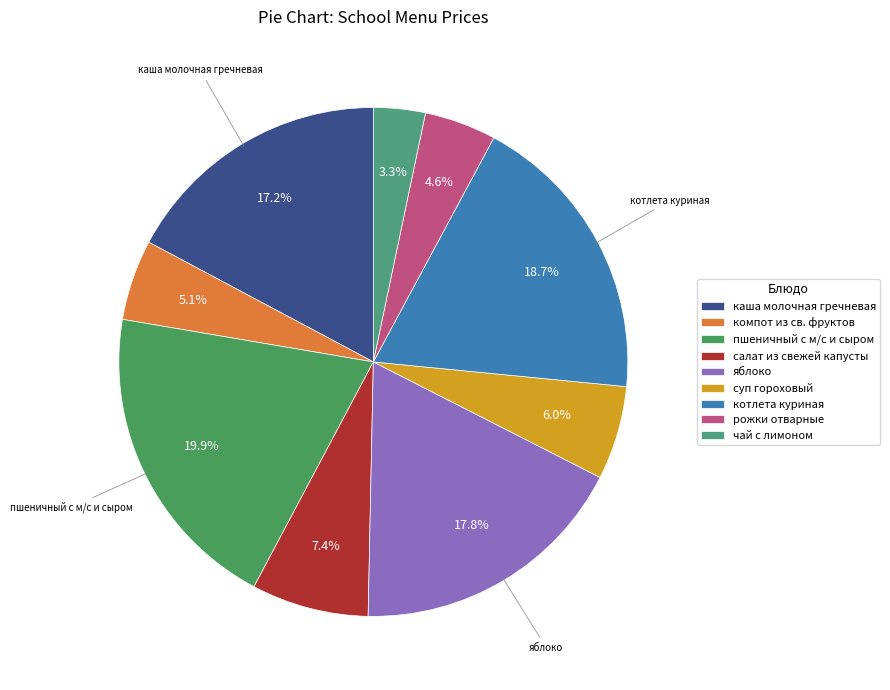

What is the largest slice in the pie chart?

пшеничный с м/с и сыром